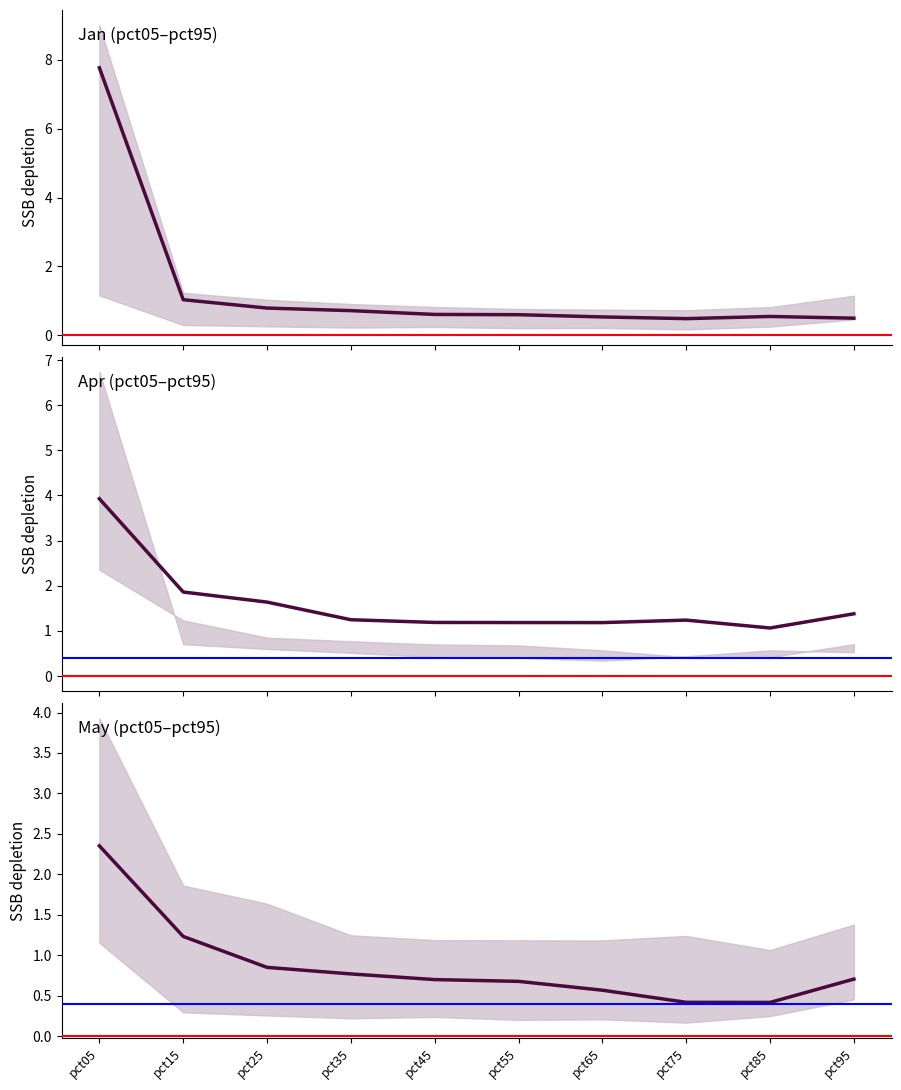

Between pct55 and pct65, which is larger?

pct55